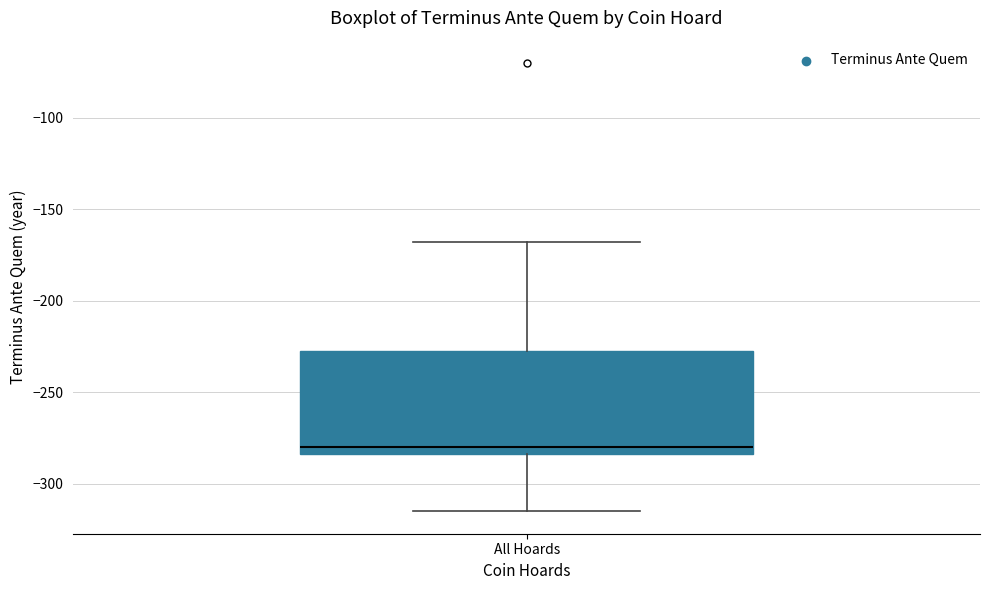

Where does the lower whisker of the box for All Hoards end on the y-axis? The values are not printed on the chart, so give them approximately, as read against the axis.

-315